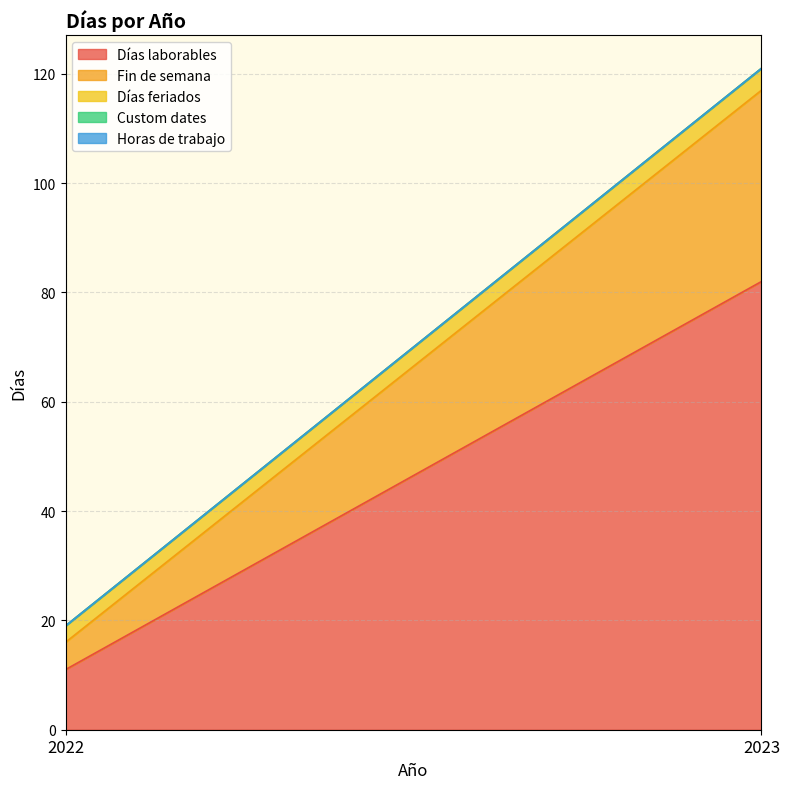

Does the chart have visible grid lines?

Yes